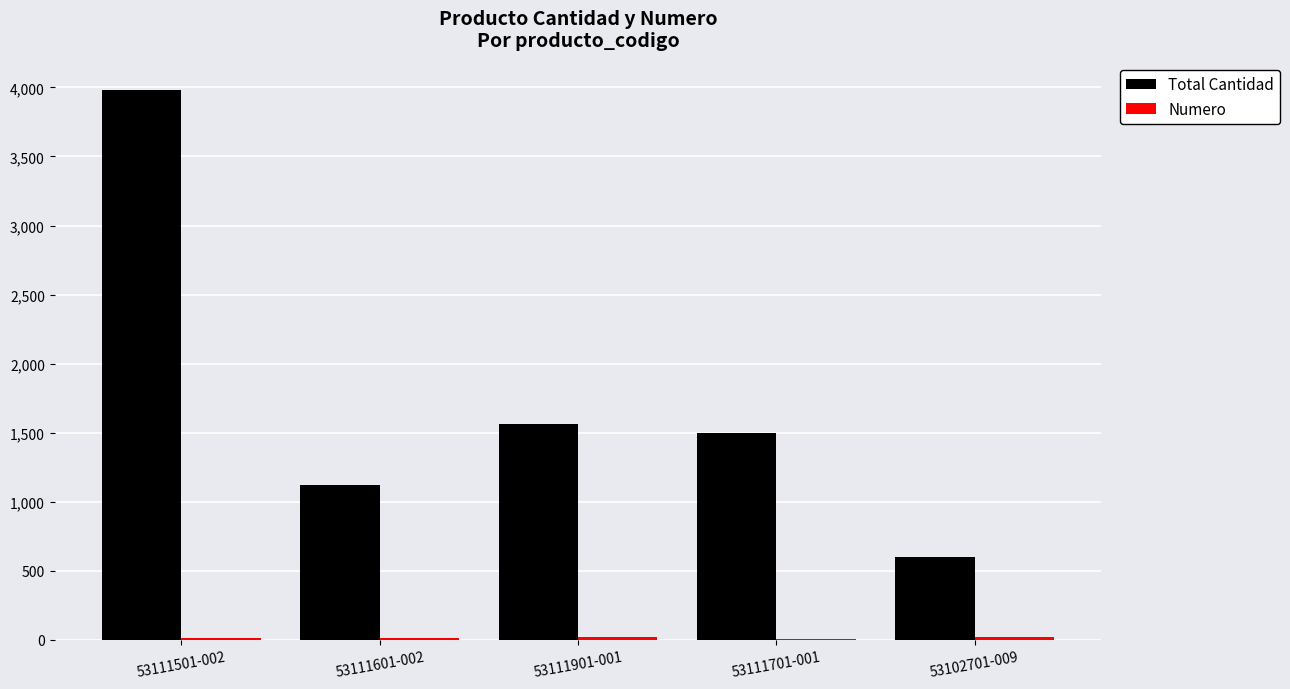

The value of Total Cantidad at 53102701-009 is 600. True or false?

True